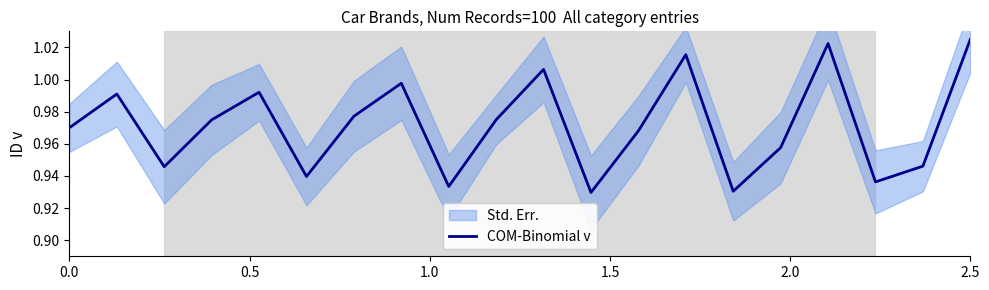

What is the average value?

1.0